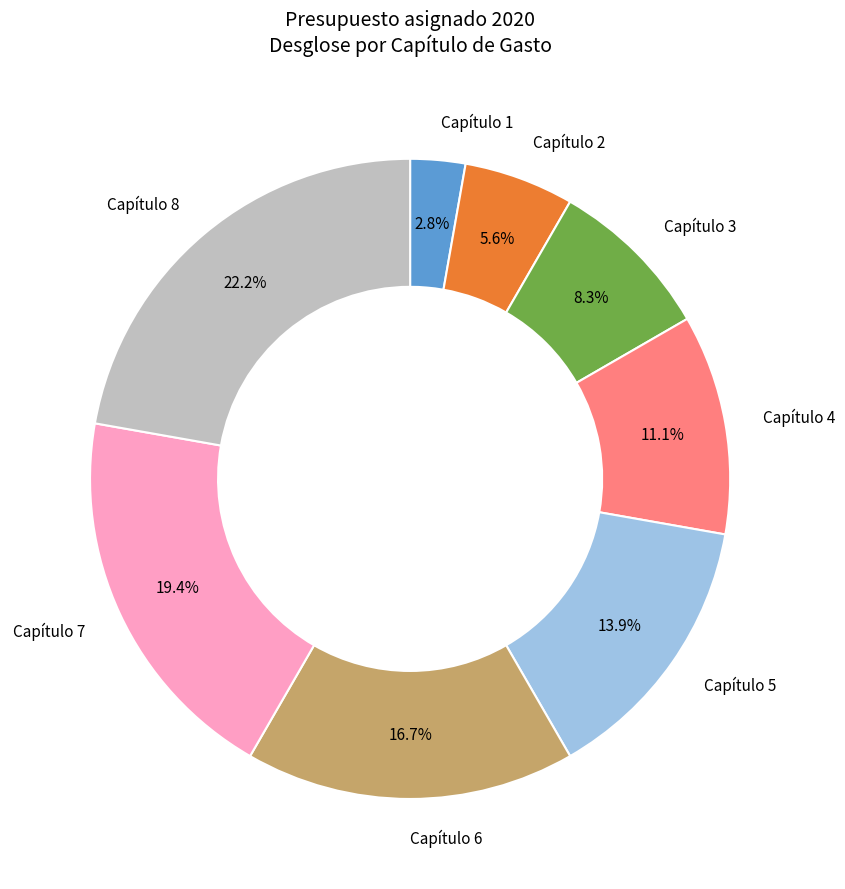

What is the largest slice in the pie chart?

Capítulo 8